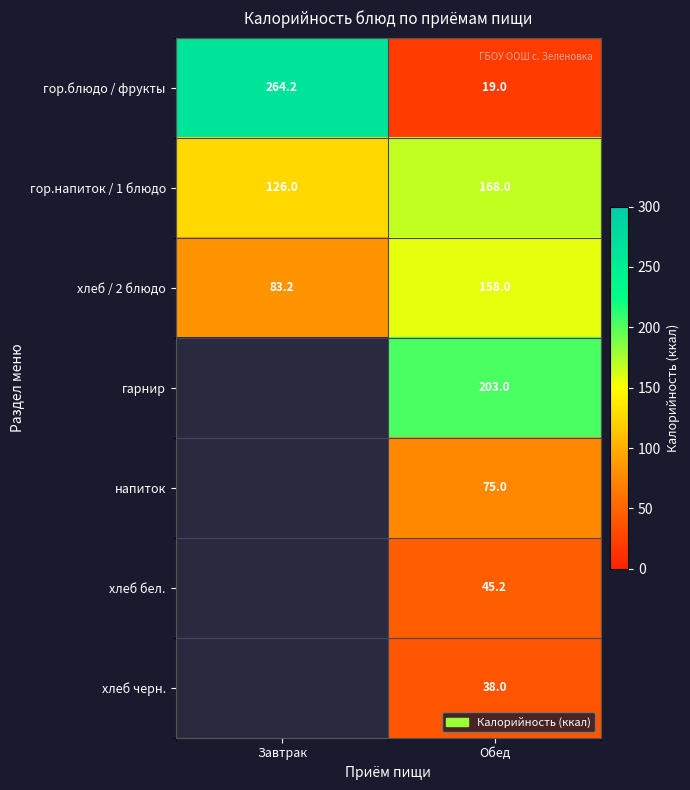

At how many categories does at least one series exceed 86?

2